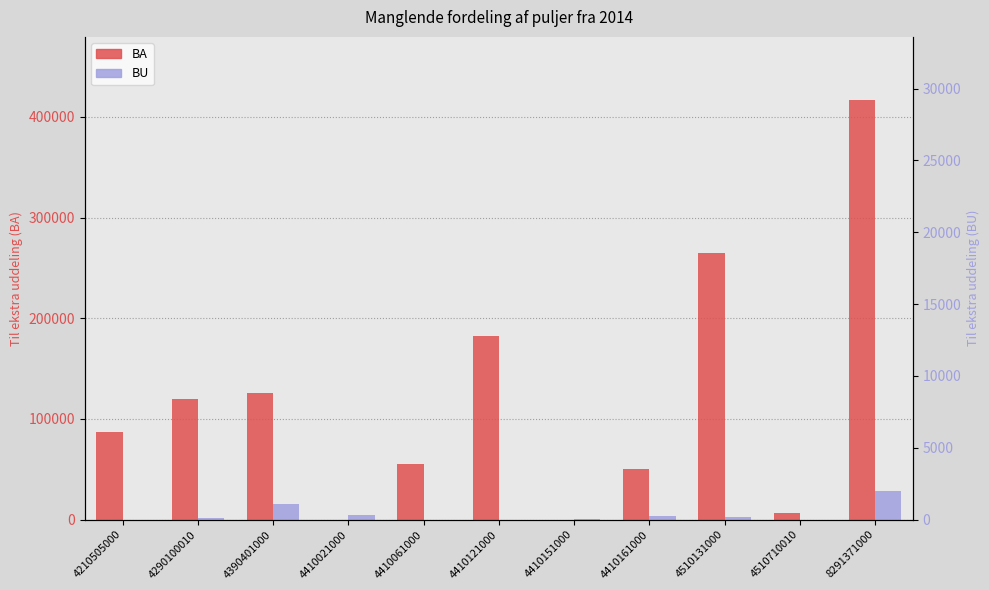

What is the difference between the BA values at 4410021000 and 4410161000?

50000